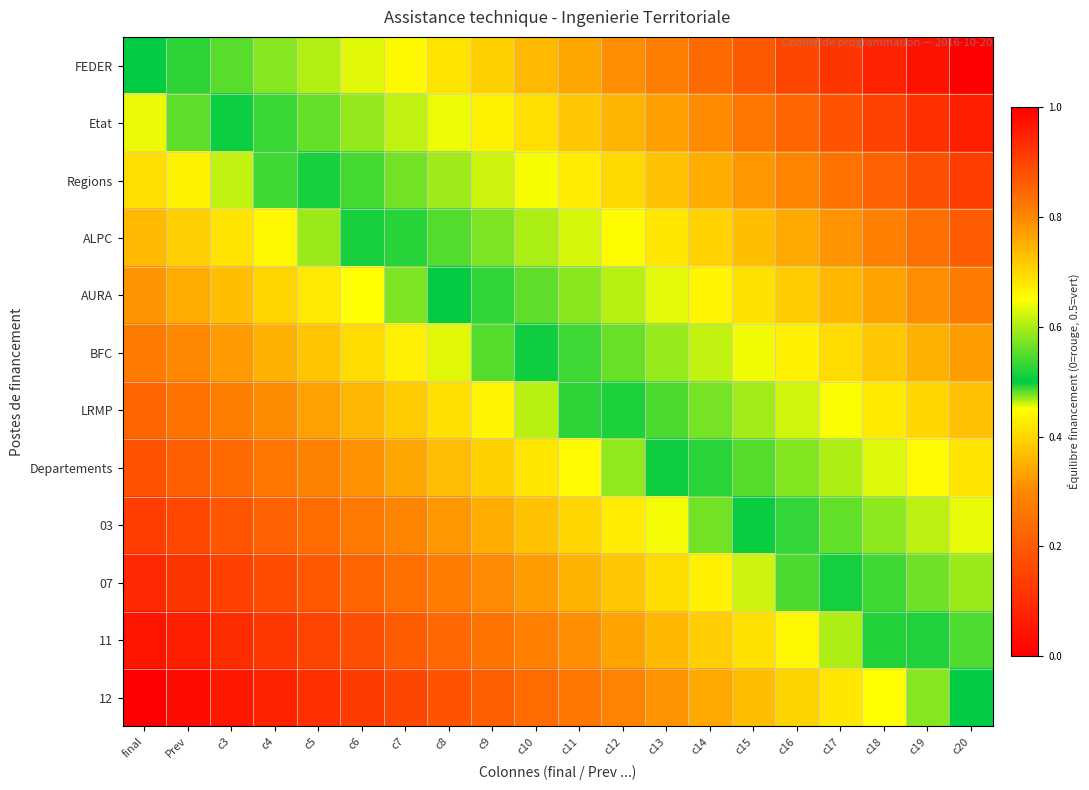

At how many categories does at least one series exceed 0?

20